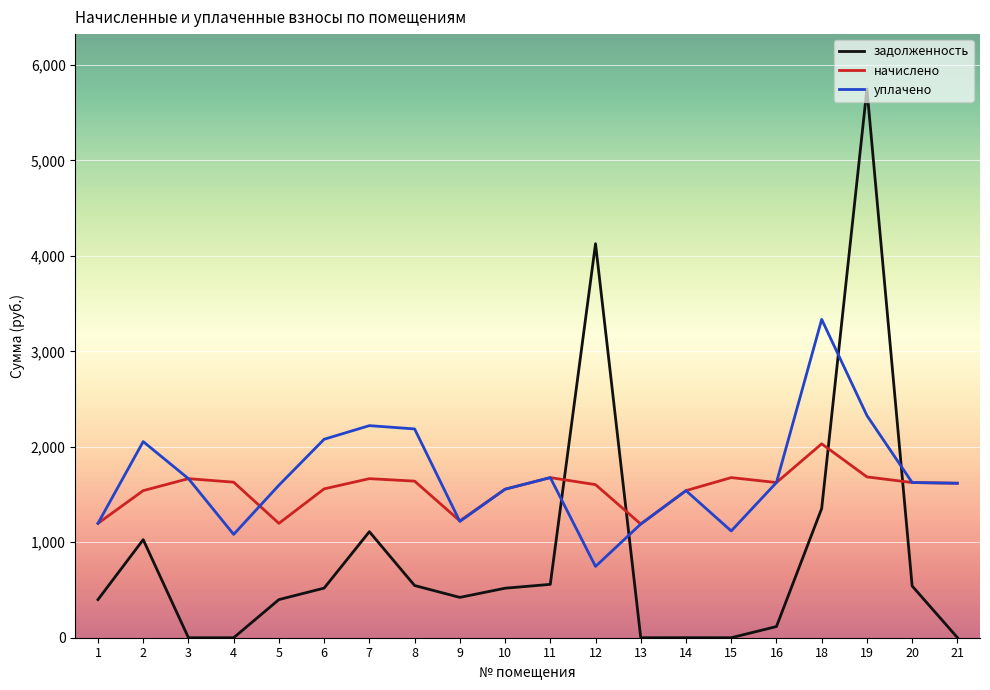

What is the difference between the maximum and minimum values in the начислено series?

840.6